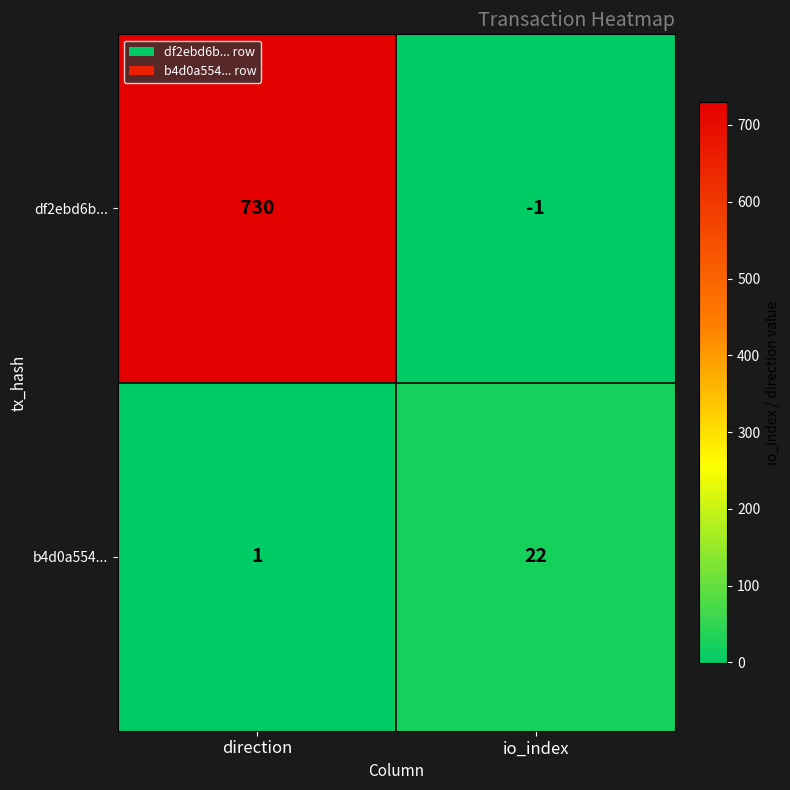

Rank the series at io_index from lowest to highest value.

df2ebd6b..., b4d0a554...